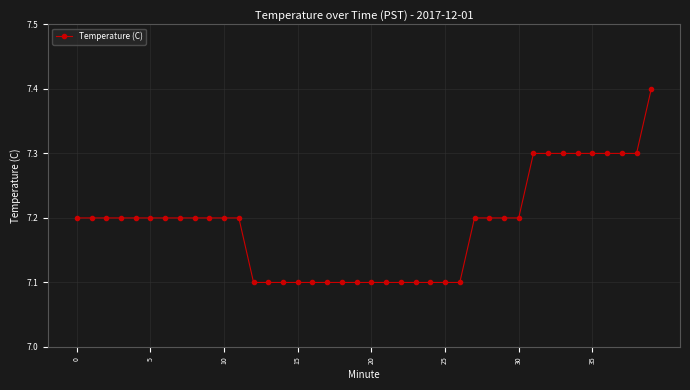

What is the maximum value shown in the chart?

7.4